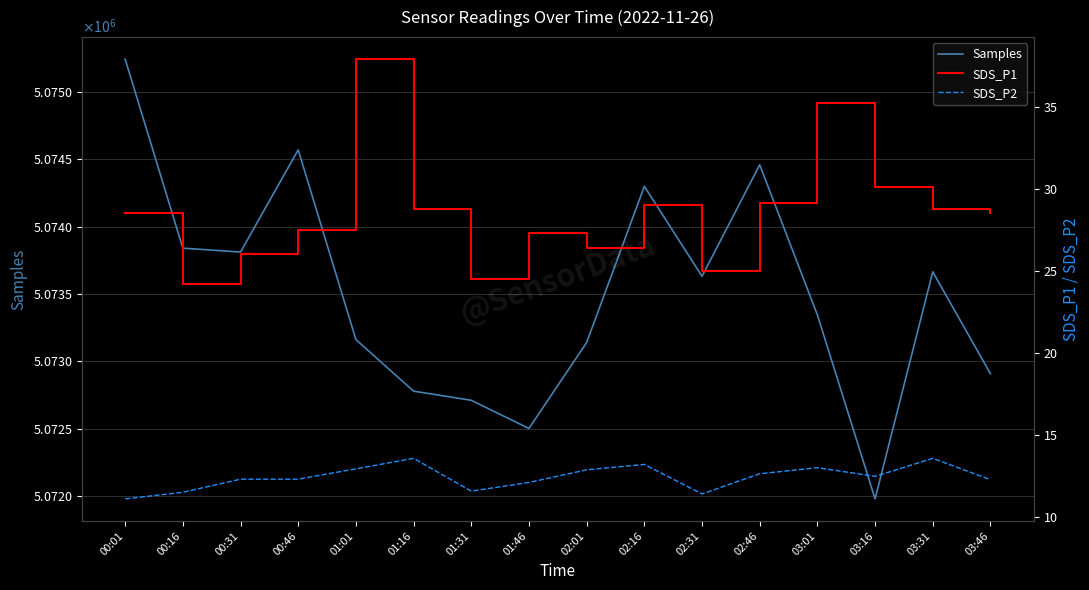

Where is the first local maximum for SDS_P1?

01:01